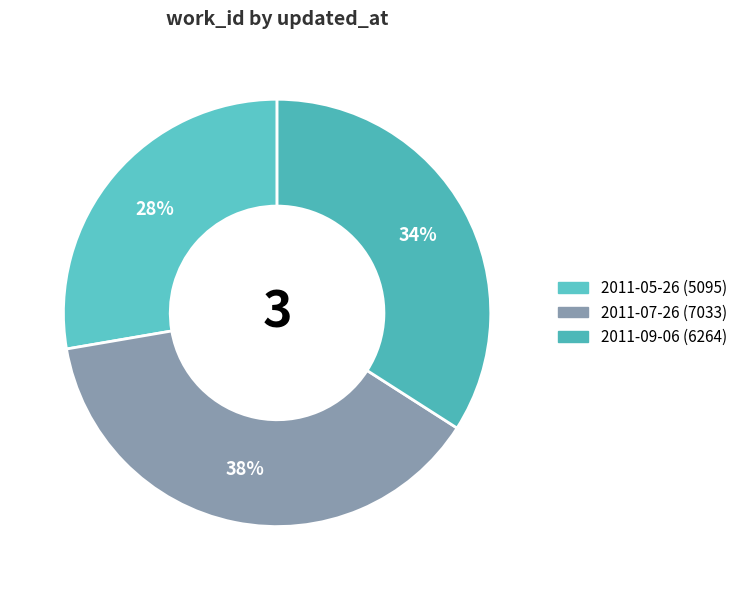

Rank the categories by value from highest to lowest.

2011-07-26, 2011-09-06, 2011-05-26